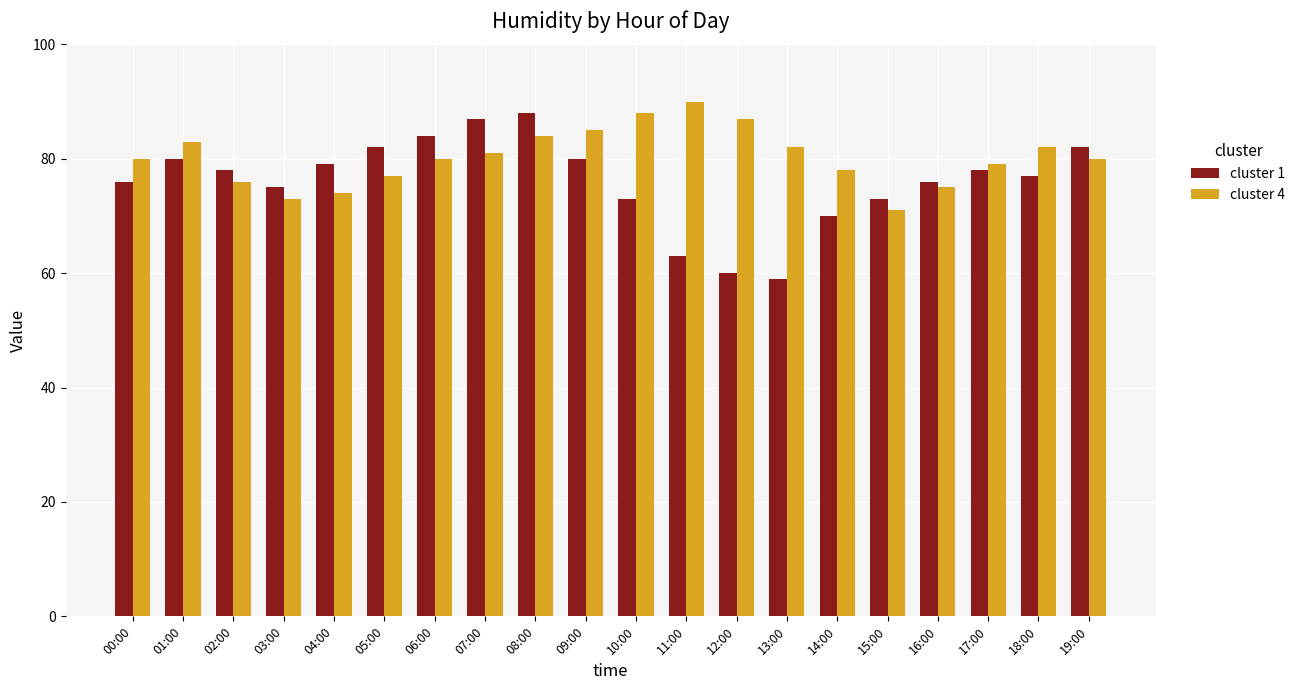

At which label does cluster 4 reach its minimum?

15:00